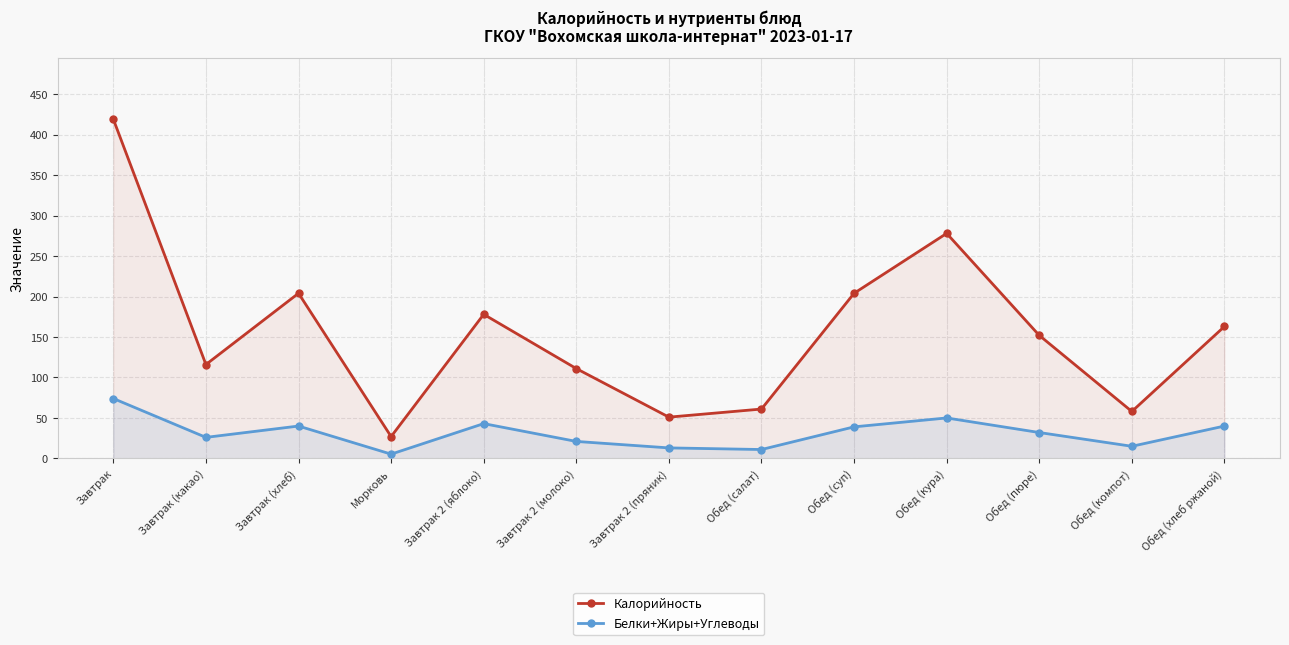

What is the difference between the second highest and second lowest values in the Белки+Жиры+Углеводы series?

39.0